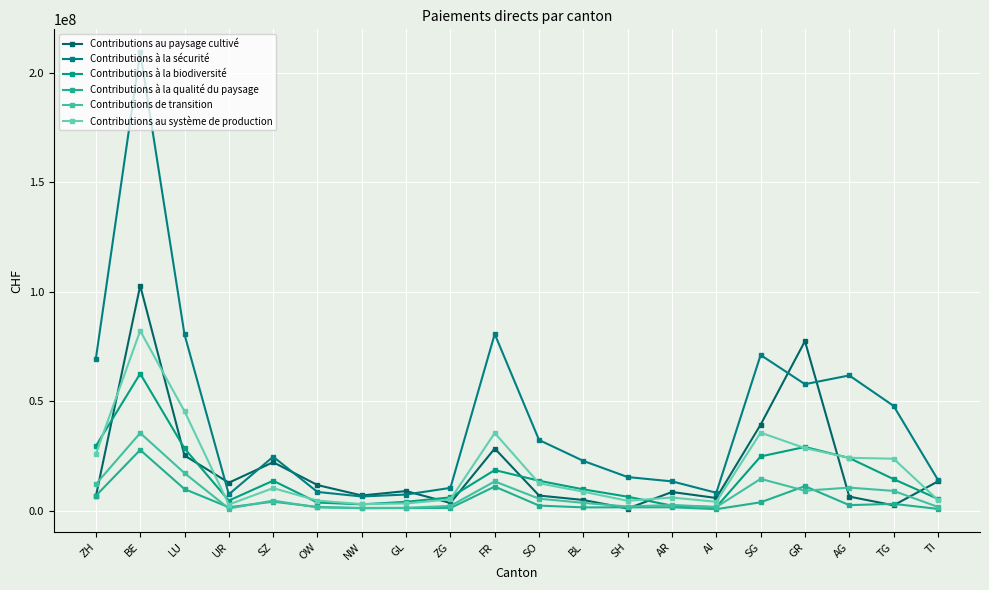

Rank the series by their maximum value, from highest to lowest.

Contributions à la sécurité, Contributions au paysage cultivé, Contributions au système de production, Contributions à la biodiversité, Contributions de transition, Contributions à la qualité du paysage